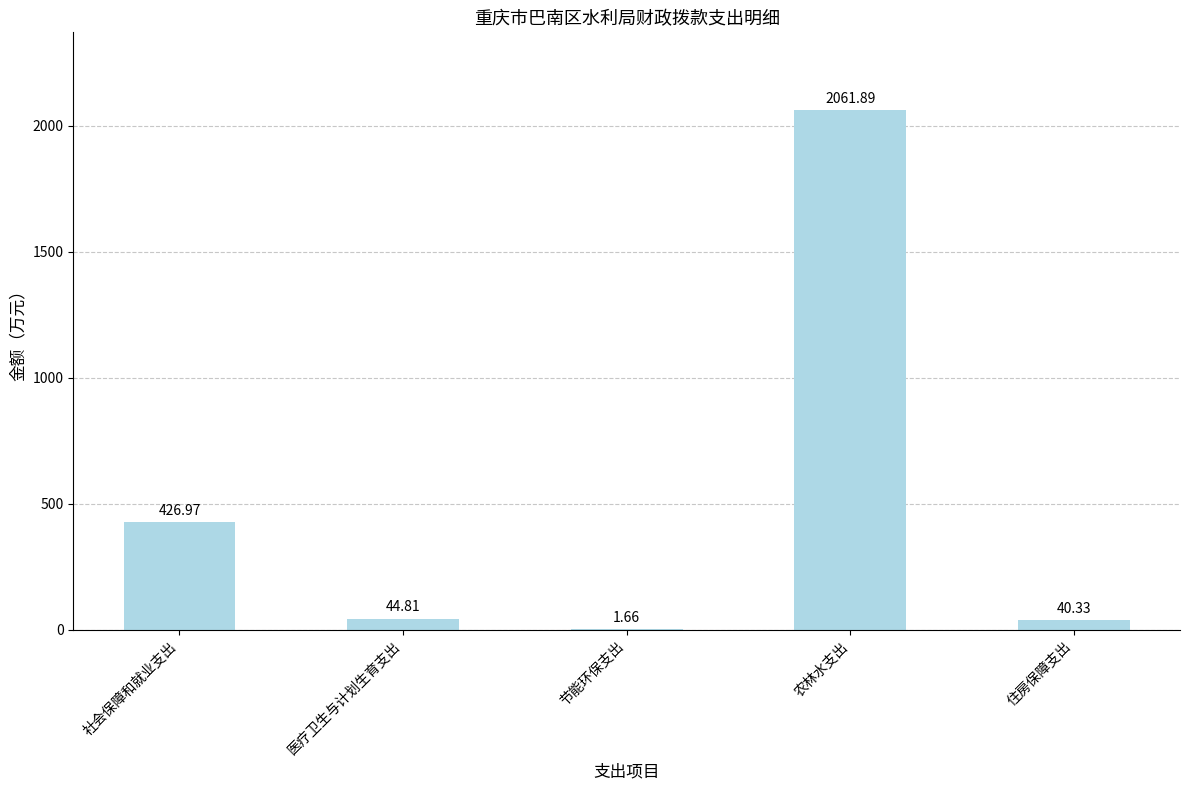

What is the sum of the values at 社会保障和就业支出 and 节能环保支出?

428.6